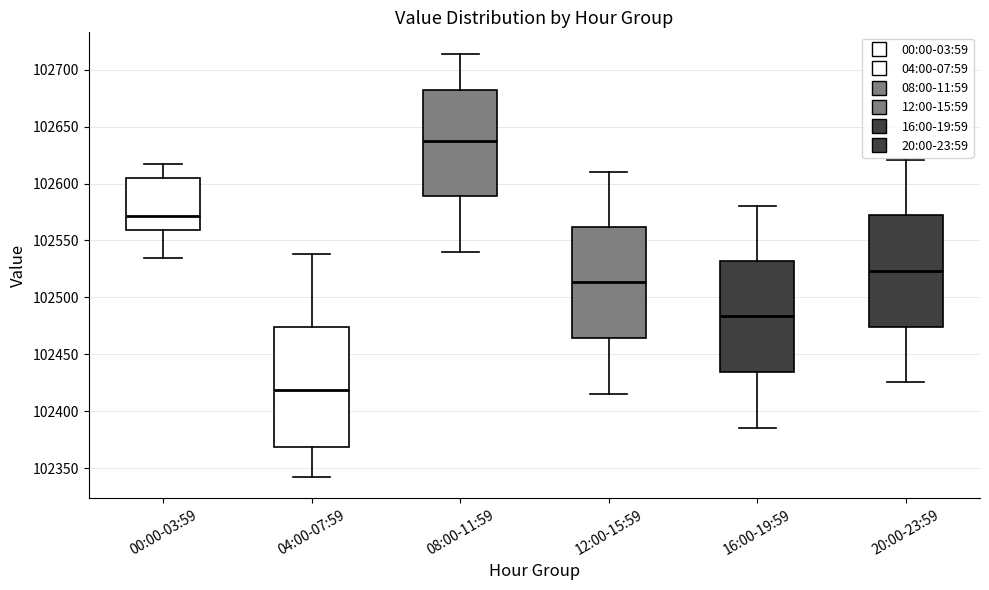

Where is the upper edge of the box for 04:00-07:59 on the y-axis? The values are not printed on the chart, so give them approximately, as read against the axis.

102475